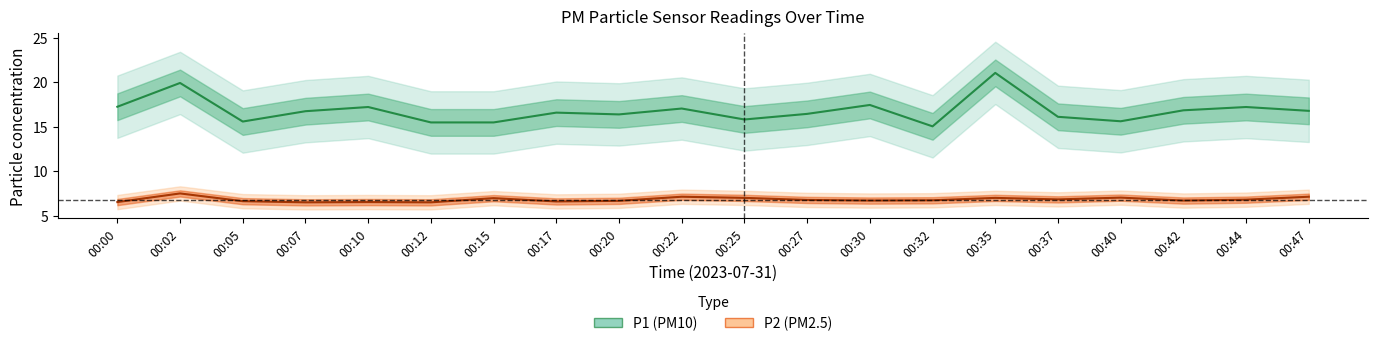

Rank the series at 00:02 from highest to lowest value.

P1, P2